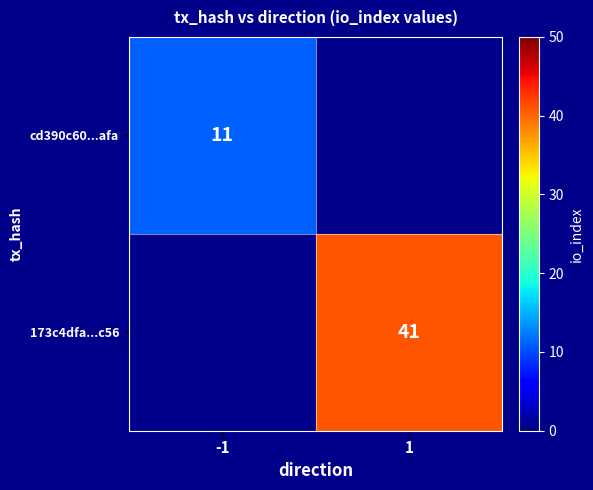

The cd390c60...afa series shows 11 at -1. True or false?

True